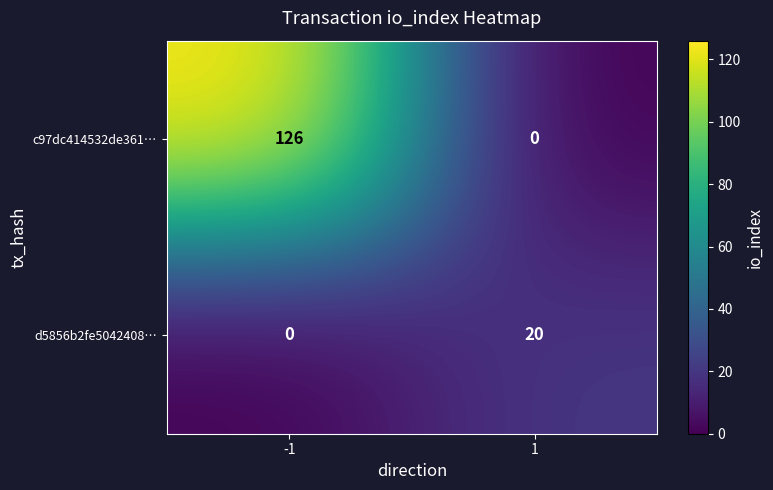

Reading left to right, what are all the values shown in this chart?

c97dc414532de361…: -1=126	1=0
d5856b2fe5042408…: -1=0	1=20